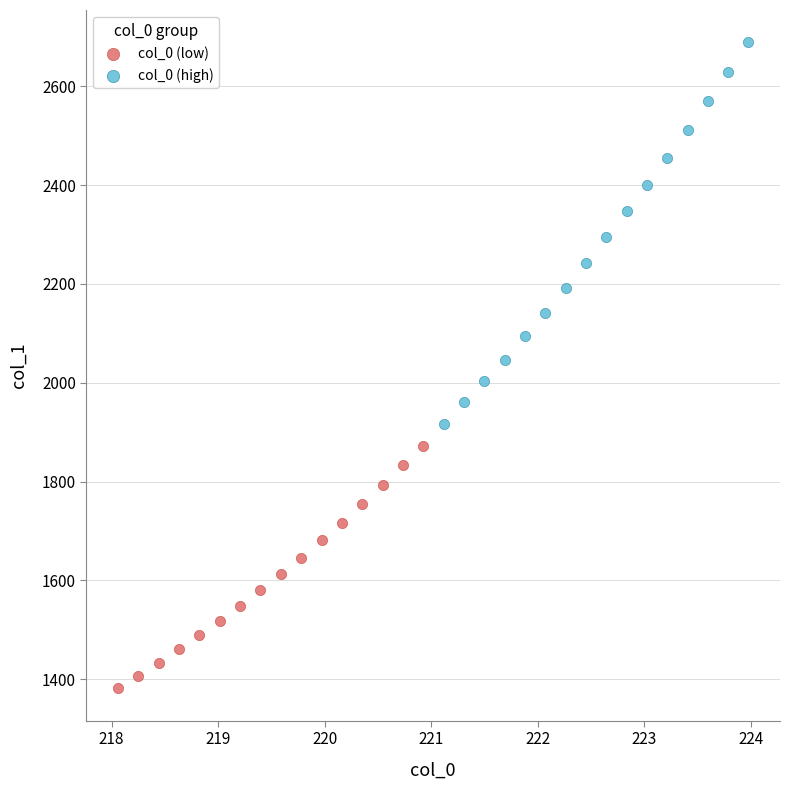

Which series has the largest Y range (max minus min)?

col_0 (high)